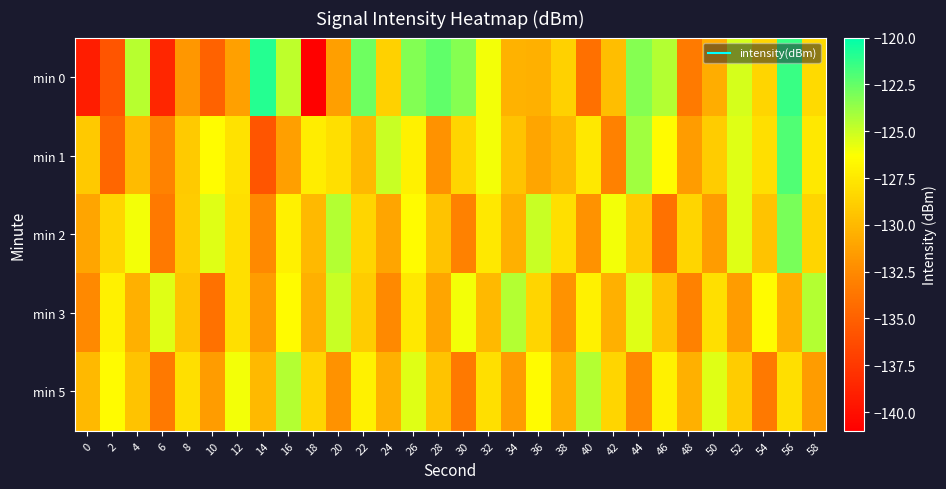

Which has a higher value, 34 or 6?

34